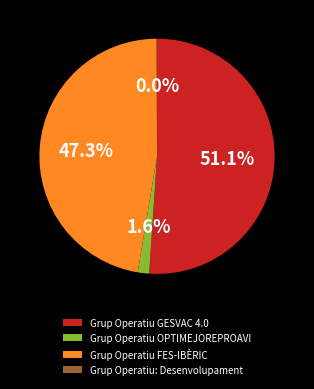

To the nearest percent, what is the difference between the largest and smallest slice percentages?

51%